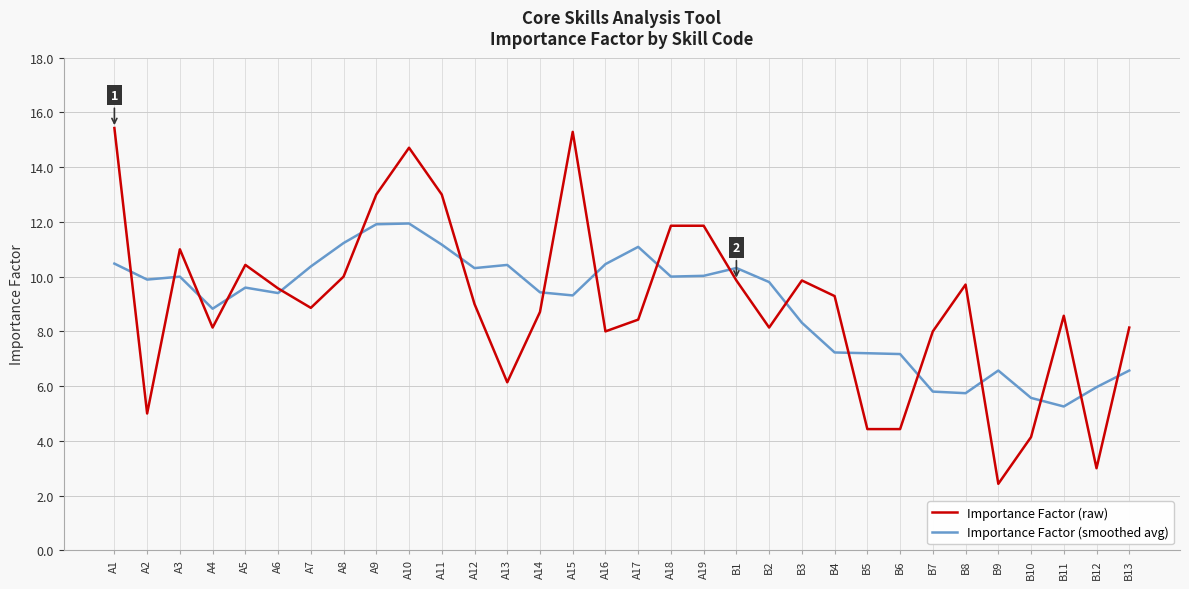

What is the difference between the Importance Factor (smoothed avg) values at A15 and B9?

2.7